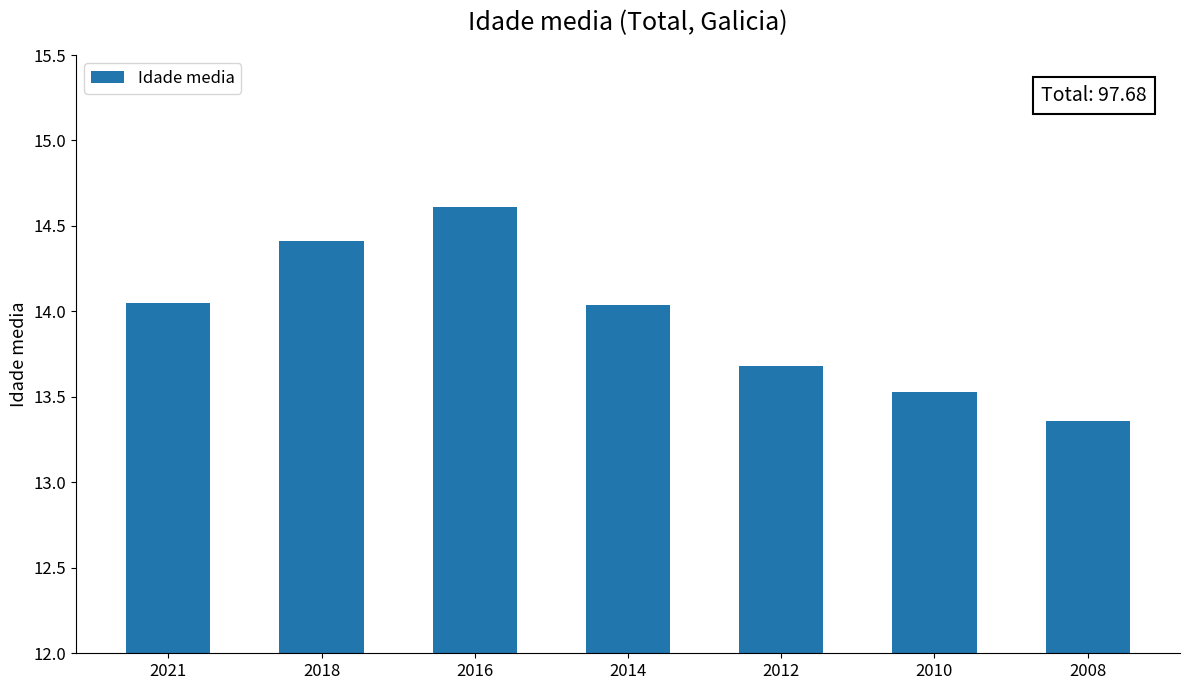

Which label corresponds to the smallest value in the chart?

2008